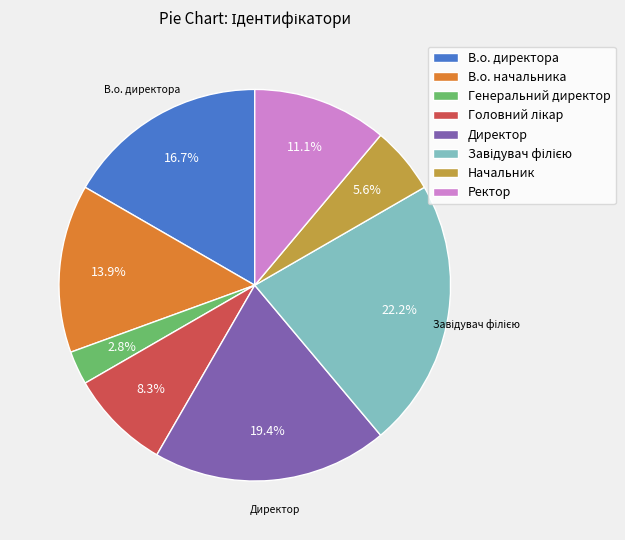

To the nearest percent, what is the average slice percentage?

12%